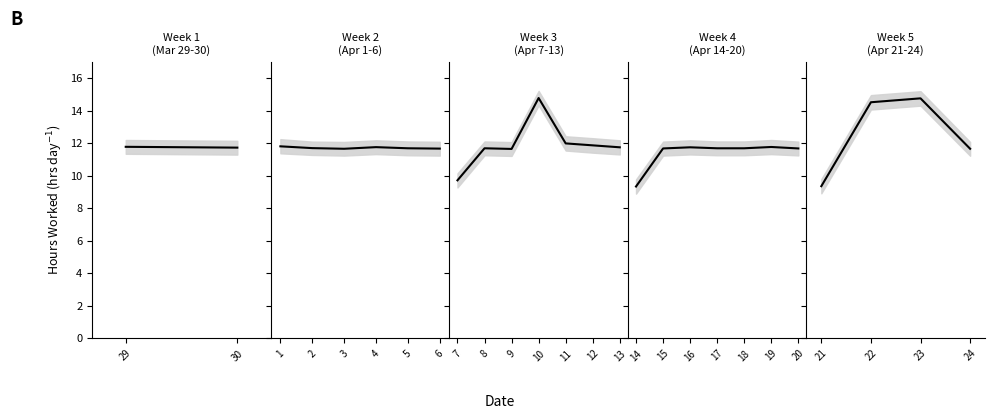

True or false: mean has a value of 20.3 at 22.

False